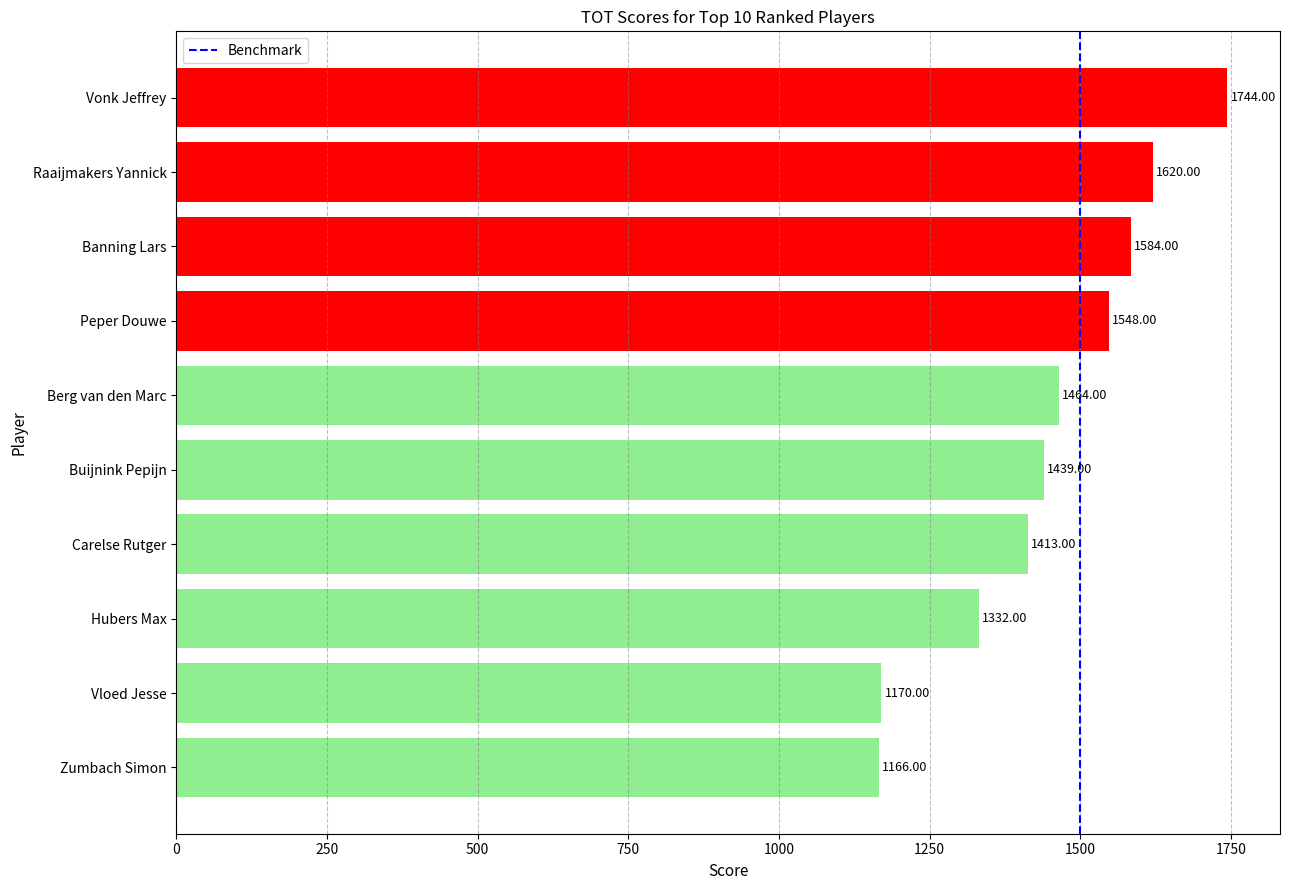

At which label is the value closest to 1455?

Berg van den Marc